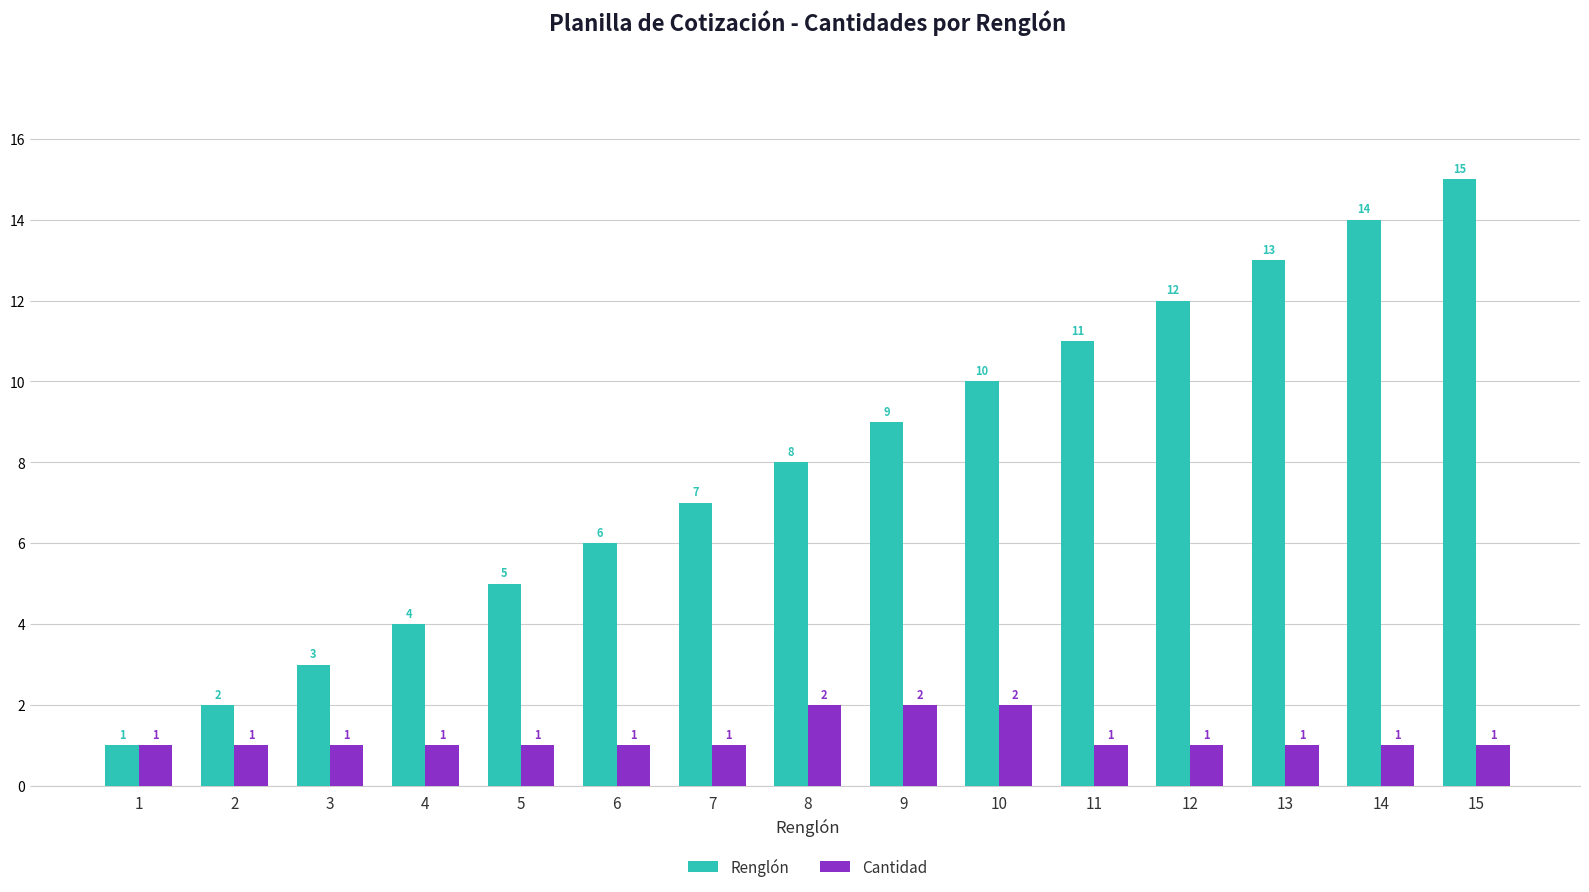

List the series in order of their peak value, highest first.

Renglón, Cantidad